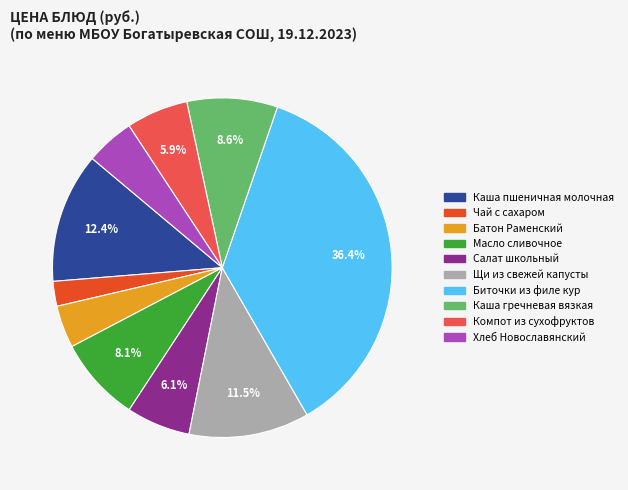

Combined, what portion of the pie is Каша пшеничная молочная and Биточки из филе кур?

48.8%